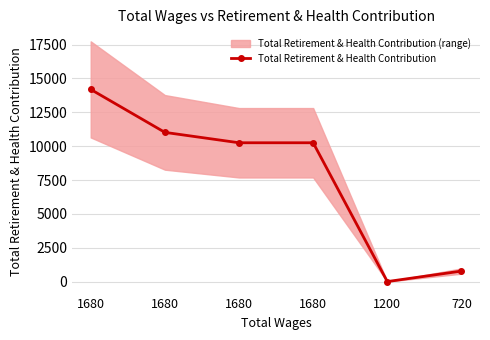

Reading left to right, transcribe all the data shown in this chart.

1680=14194	1680=11020	1680=10252	1680=10252	1200=0	720=776